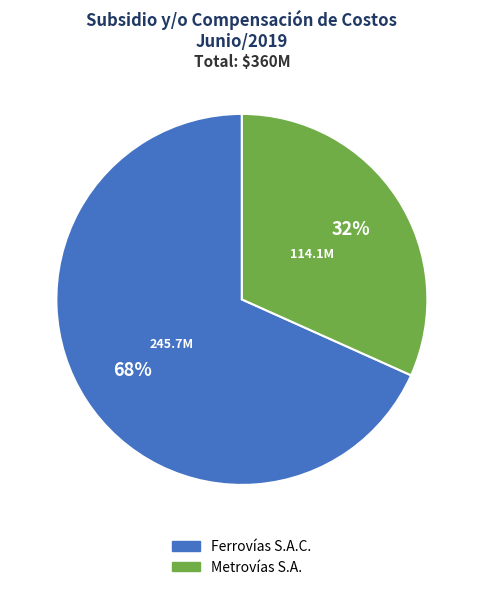

Which slice represents more than half of the pie?

Ferrovías S.A.C.